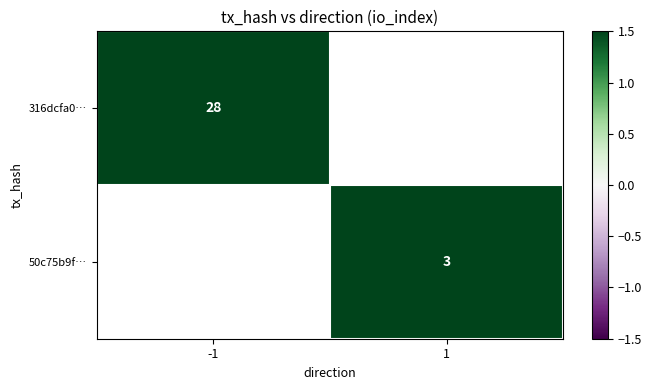

Count the number of categories in the chart.

2